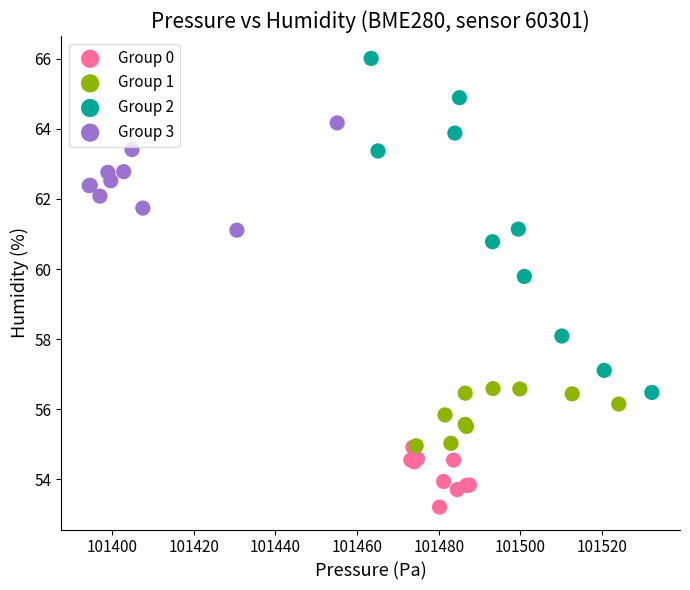

Which series reaches the minimum Y coordinate?

Group 0